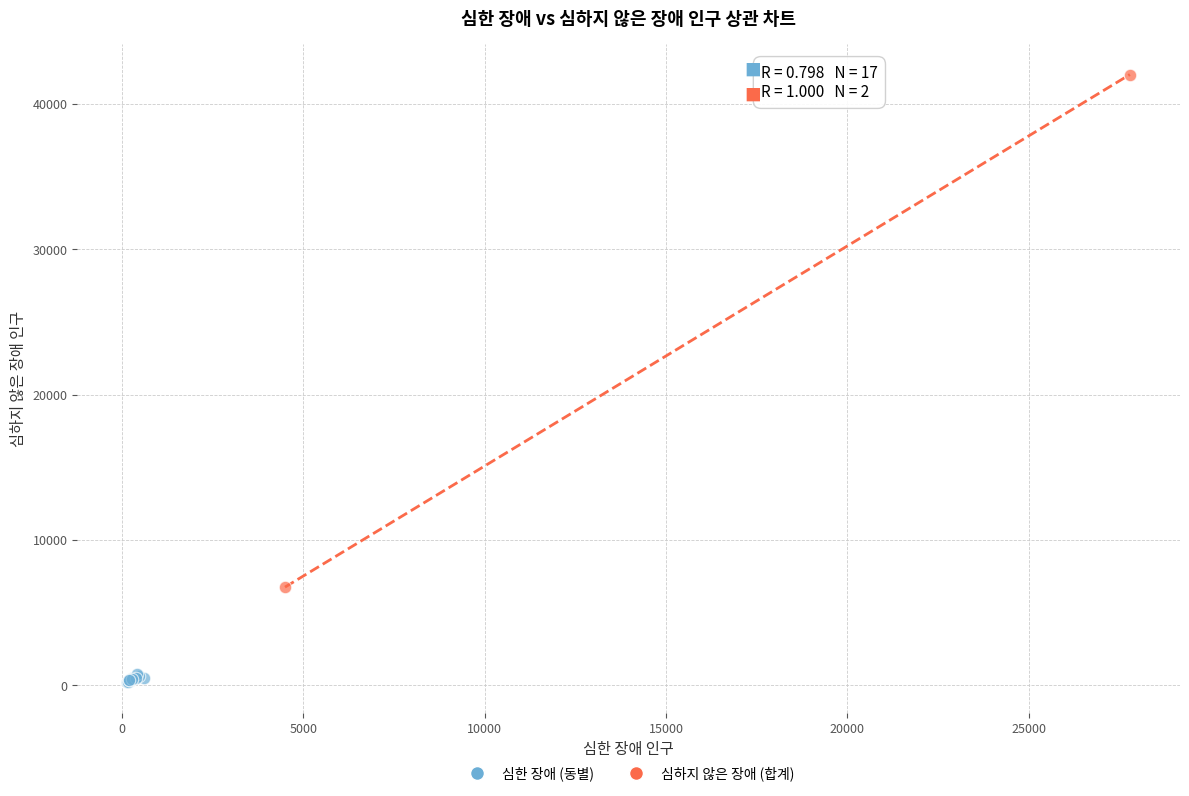

Which series contains the lowest Y value?

심한 장애 (동별)